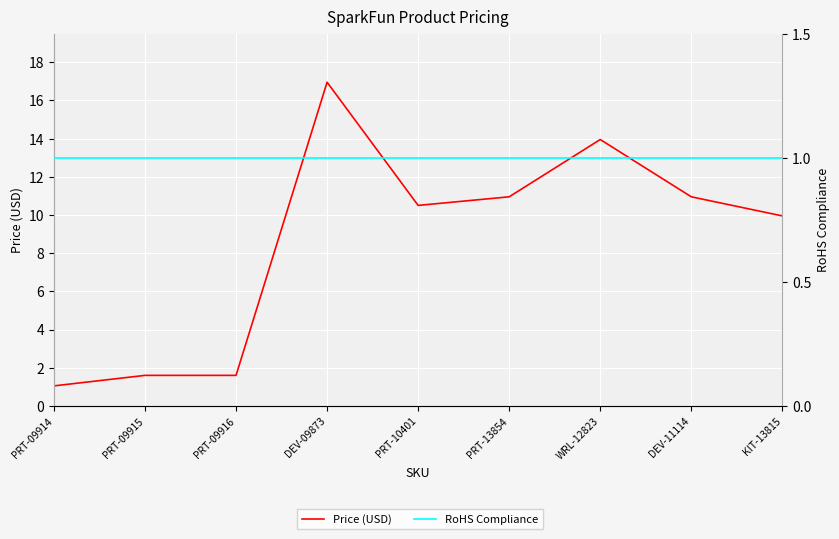

True or false: Price (USD) has a value of 1.1 at PRT-09914.

True